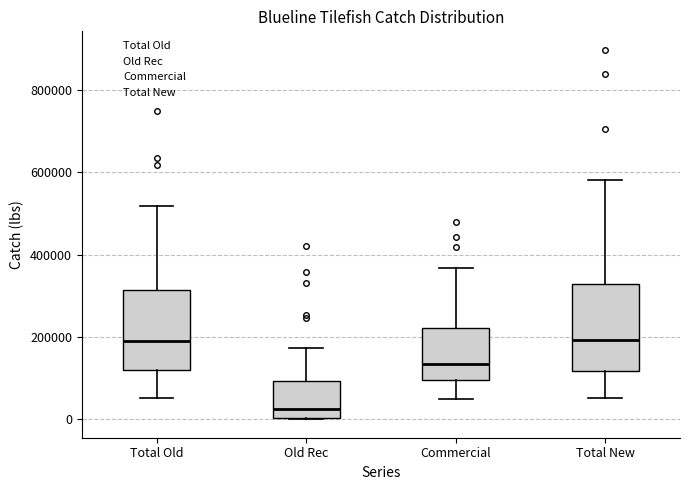

Reading left to right, transcribe this box plot: for each box, give where its median line is, the range the box spans, and where its two whiskers end, as read against the y-axis. The values are not printed on the chart, so give them approximately, as read against the axis.

Total Old: median 200000, box 120000 to 320000, whiskers 60000 to 520000
Old Rec: median 20000, box 0 to 100000, whiskers 0 to 180000
Commercial: median 140000, box 100000 to 220000, whiskers 60000 to 360000
Total New: median 200000, box 120000 to 320000, whiskers 60000 to 580000